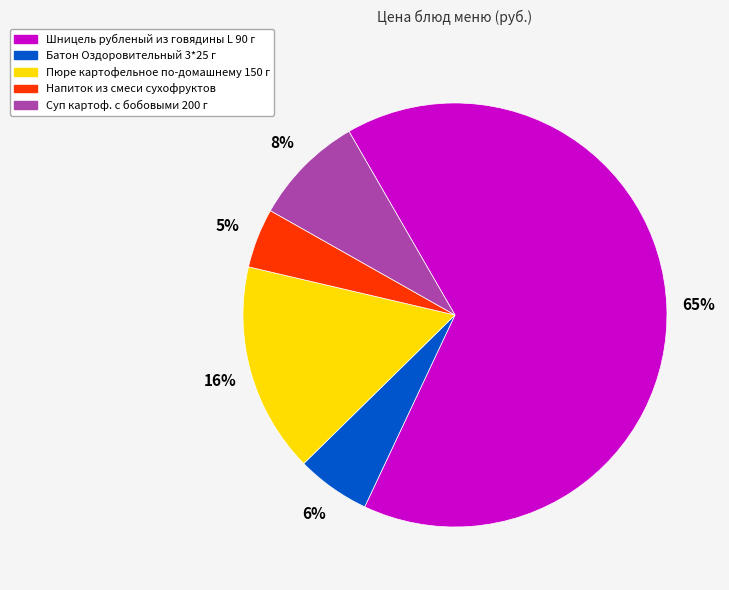

How many segments does this pie chart have?

5